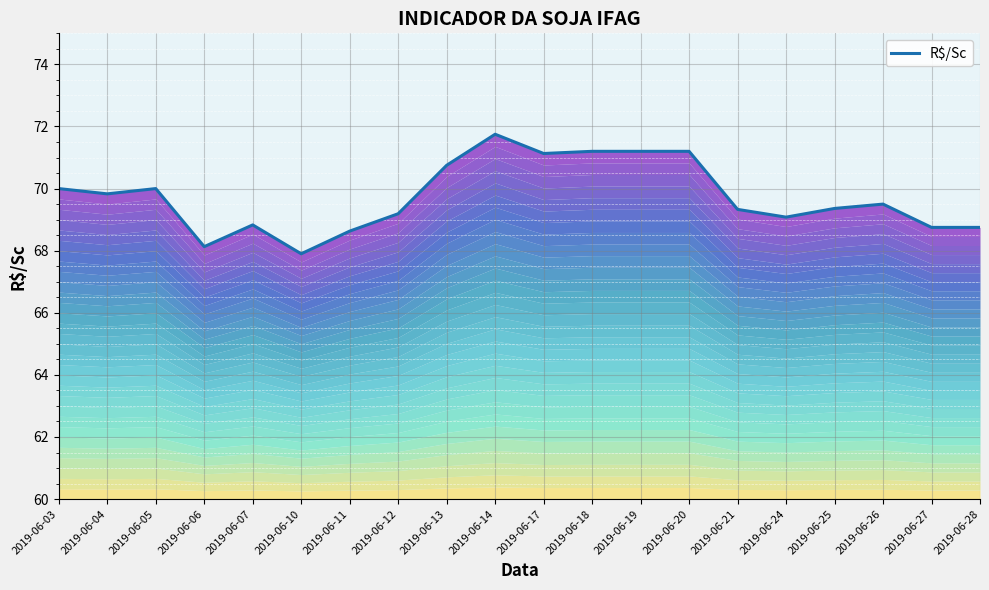

What is the average value?

69.7